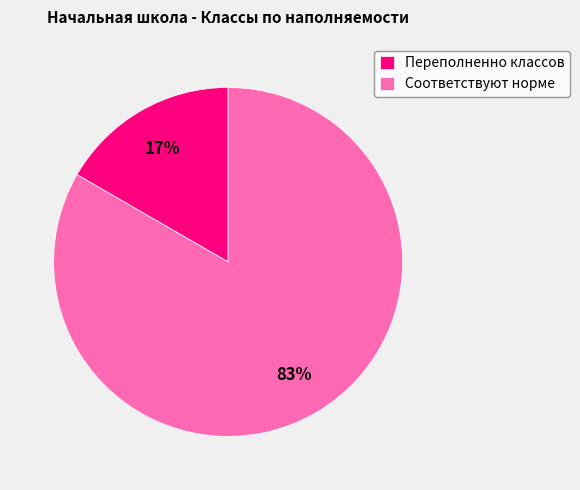

Rank the categories by value from lowest to highest.

Переполненно классов, Соответствуют норме